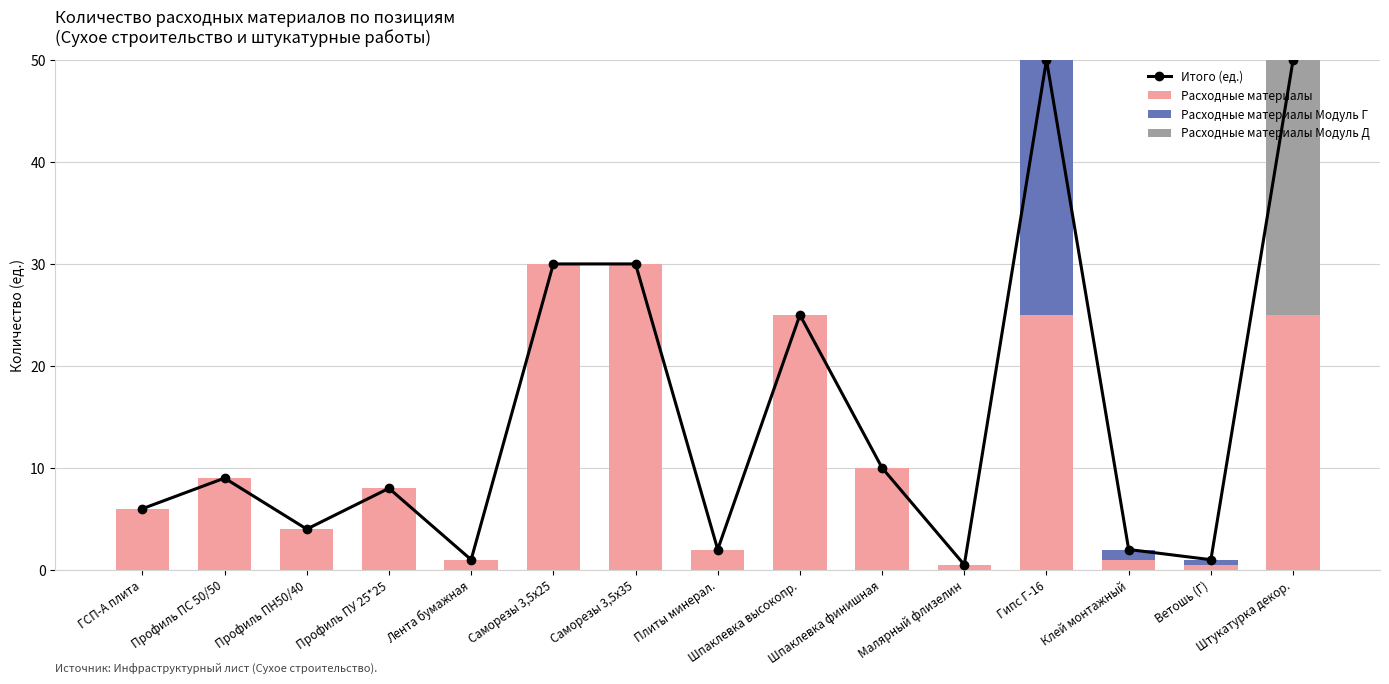

How many values in the Итого (ед.) series exceed 8?

7